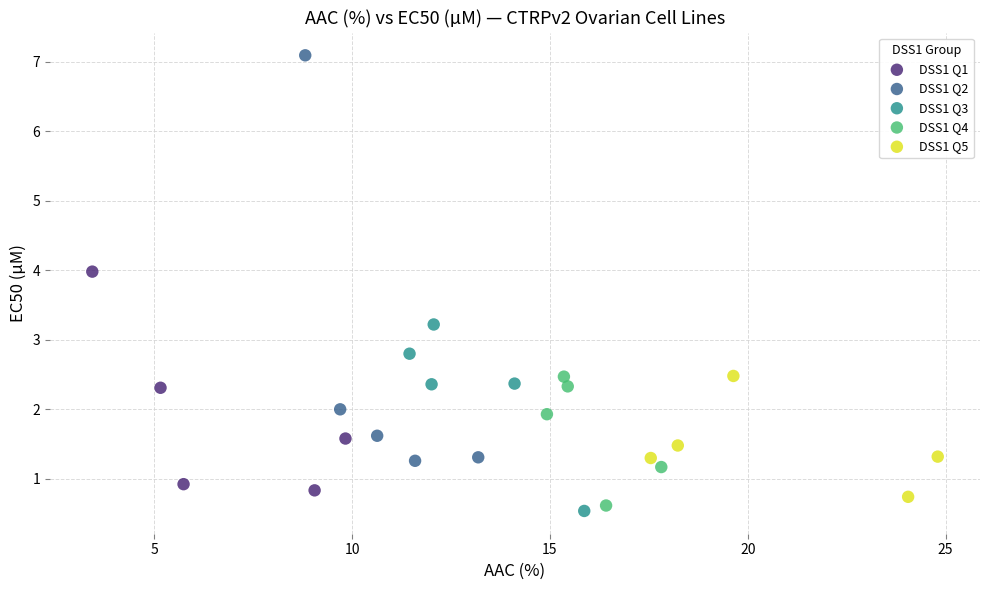

Which series has the widest spread of Y values?

DSS1 Q2